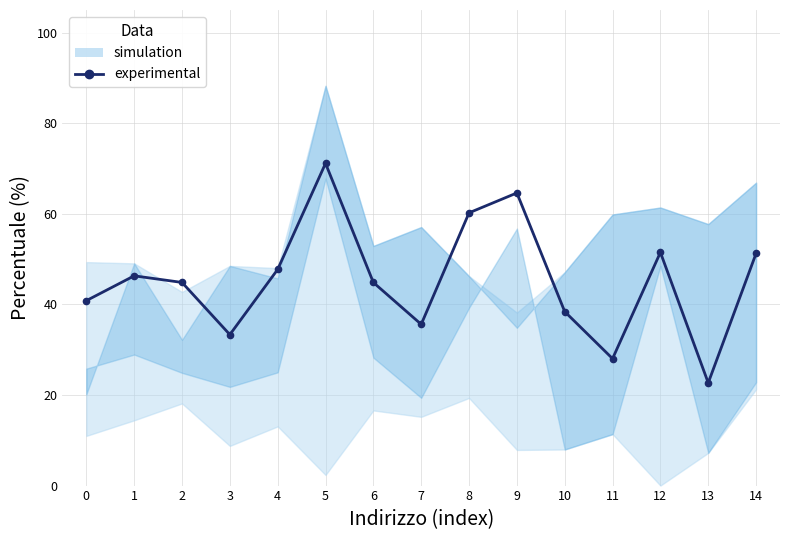

At which category does the chart reach its minimum across all series?

13